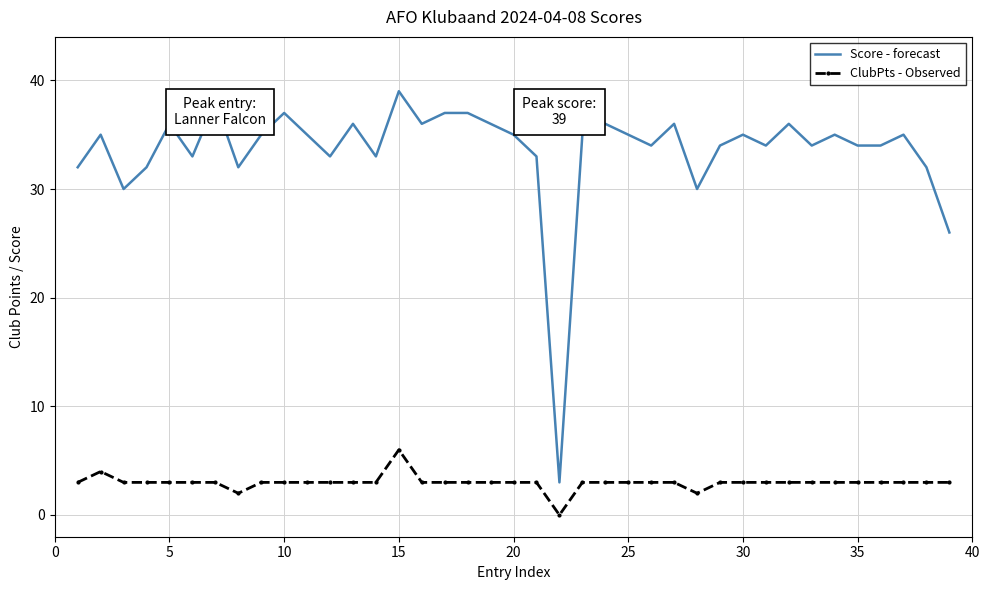

Reading left to right, what are all the values shown in this chart?

Score - forecast: 32	35	30	32	36	33	38	32	35	37	35	33	36	33	39	36	37	37	36	35	33	3	35	36	35	34	36	30	34	35	34	36	34	35	34	34	35	32	26
ClubPts - Observed: 3	4	3	3	3	3	3	2	3	3	3	3	3	3	6	3	3	3	3	3	3	0	3	3	3	3	3	2	3	3	3	3	3	3	3	3	3	3	3